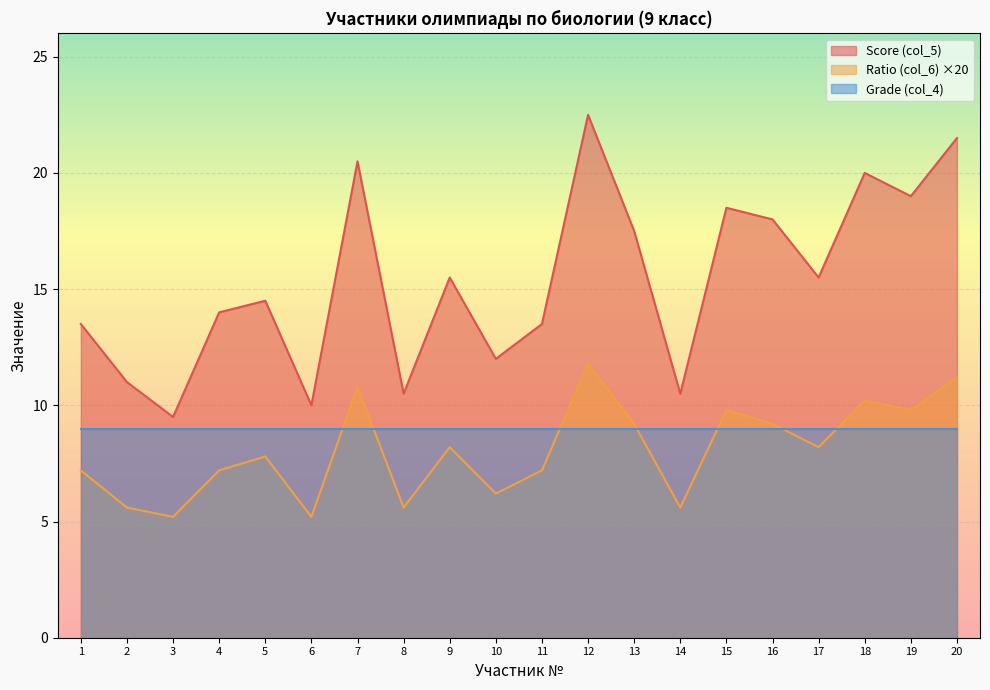

Where is the first local maximum for Ratio (col_6)?

5